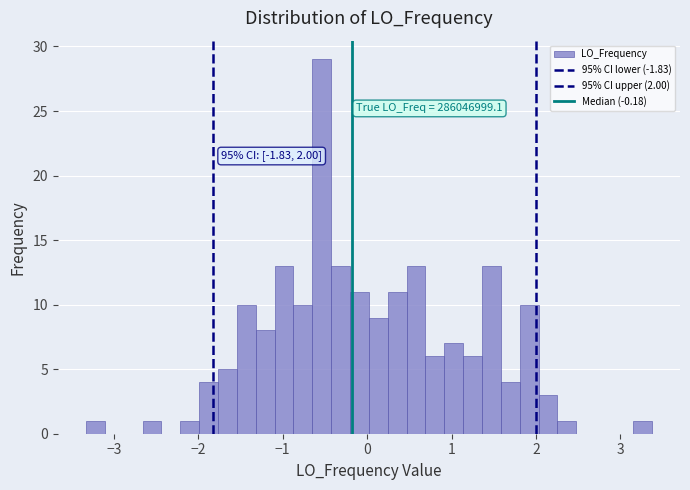

Around what value on the x-axis is the tallest bar? Give the approximate position of its centre, as read against the axis.

-0.5